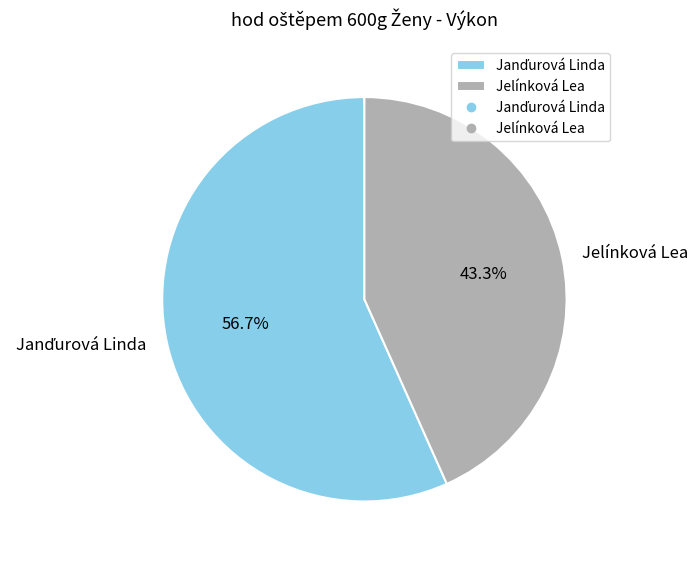

Does Jelínková Lea account for over 50% of the chart?

No